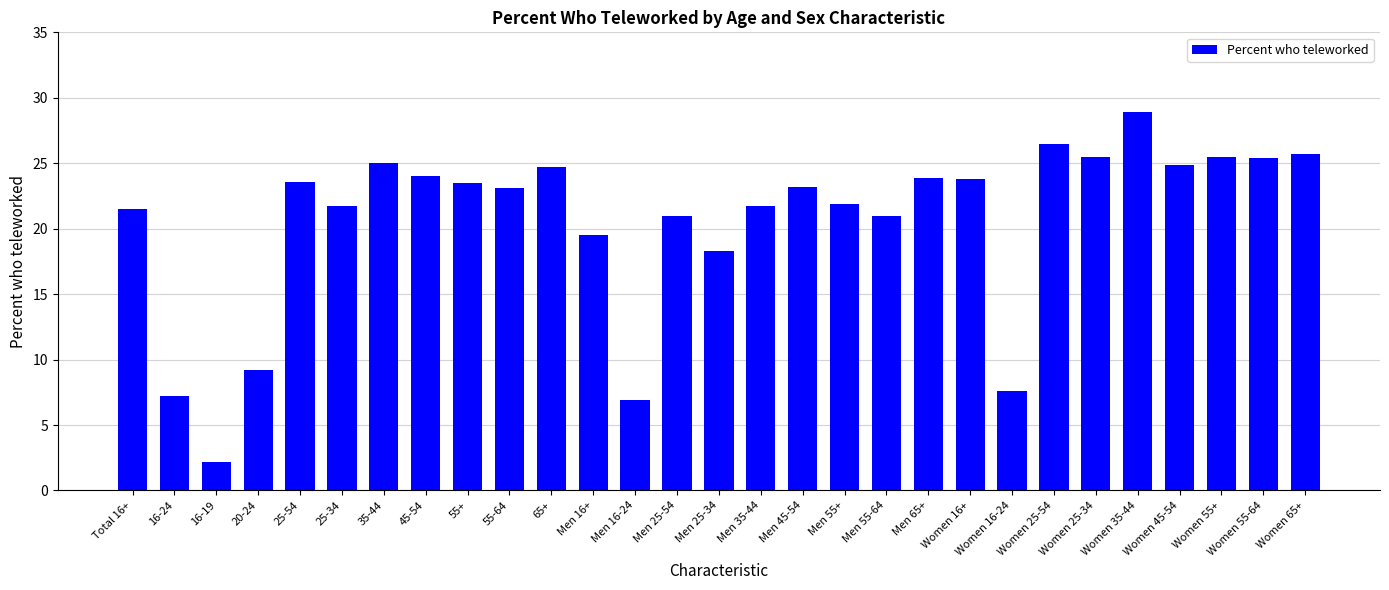

What position from the right is Men 16-24?

17